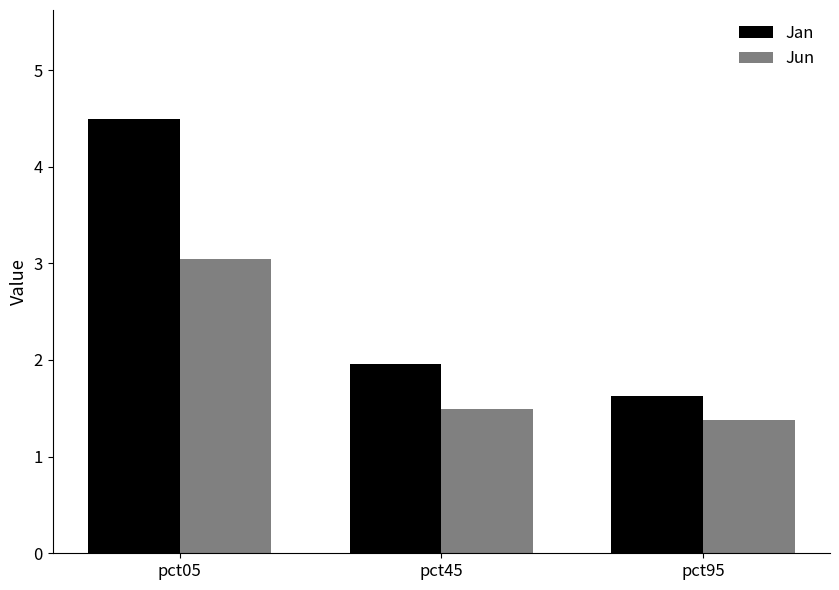

What is the total value across all series at pct05?

7.5